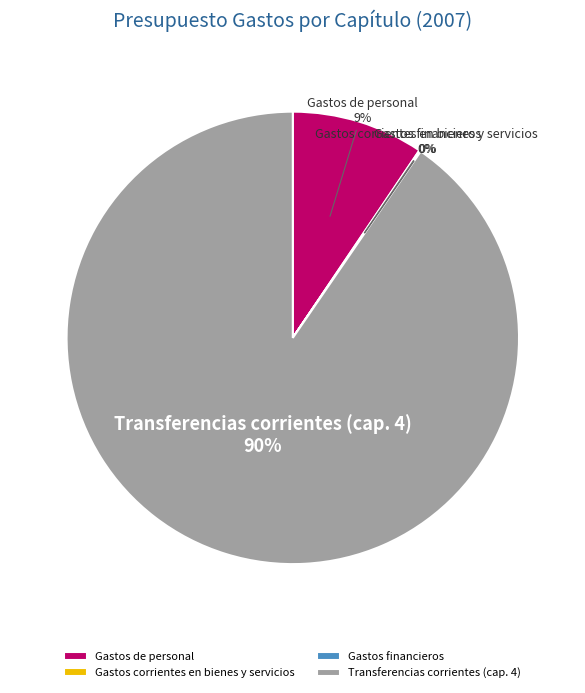

True or false: Gastos de personal accounts for 9% of the total.

True